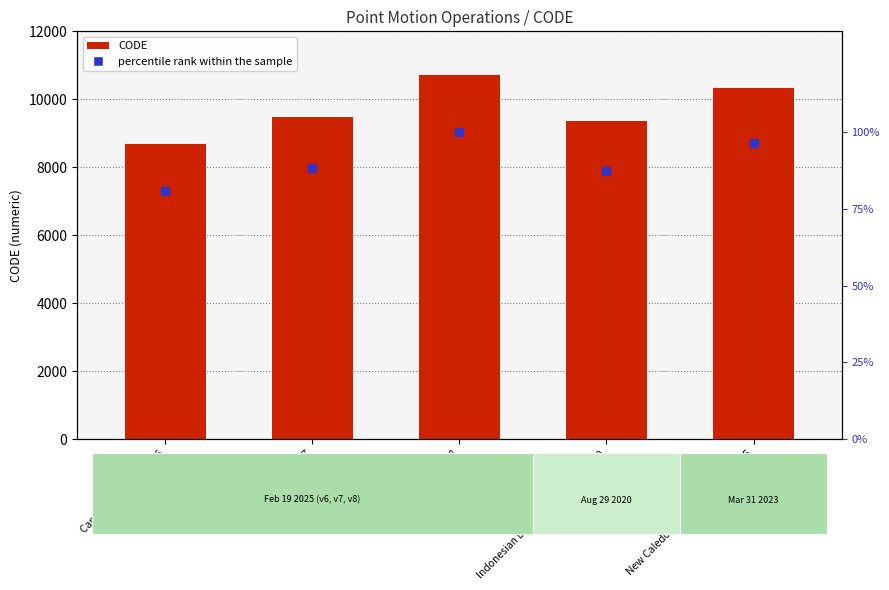

Which series has the largest total across all categories?

CODE